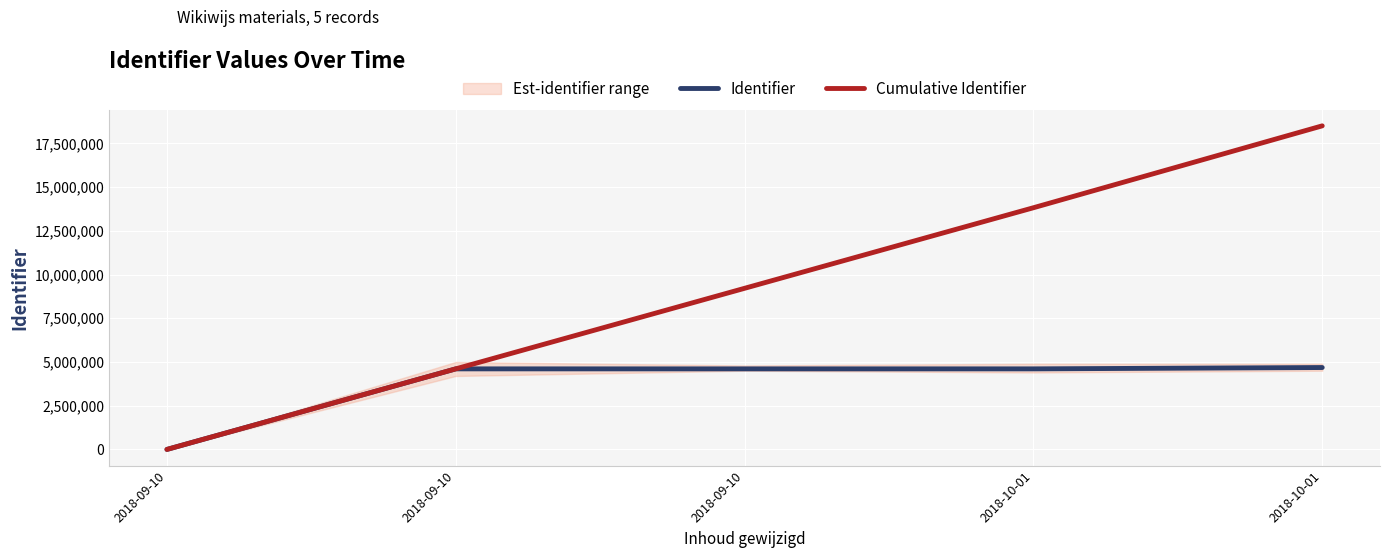

What is the maximum value for Identifier?

4682101